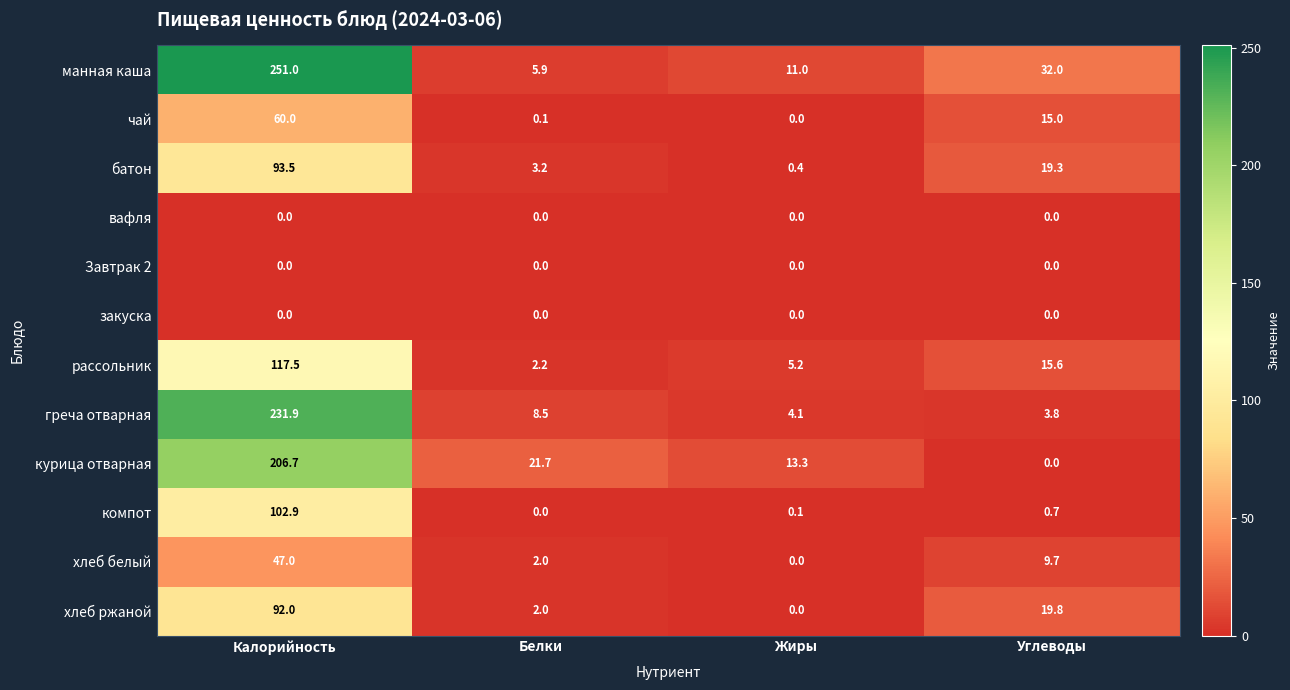

What is the difference between the second highest and second lowest values in the хлеб белый series?

7.7